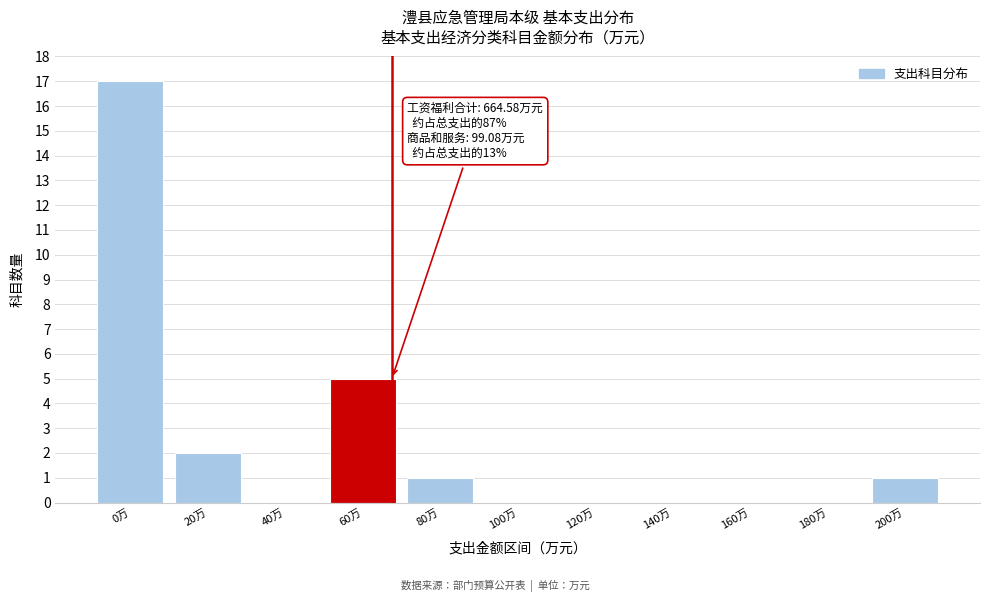

Reading left to right, extract all data points from this chart.

0万=17	20万=2	40万=0	60万=5	80万=1	100万=0	120万=0	140万=0	160万=0	180万=0	200万=1